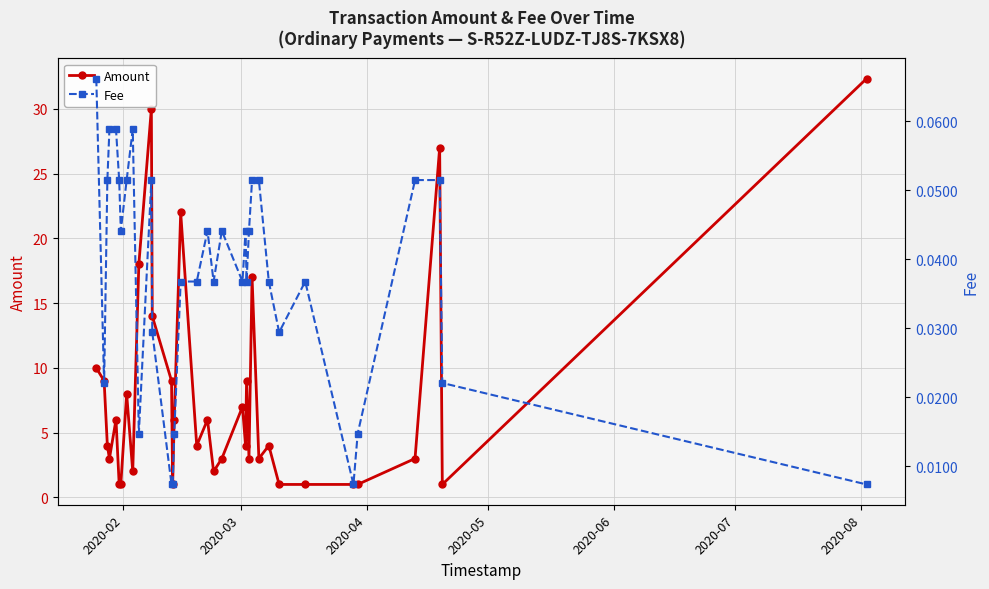

What is the difference between the maximum and second lowest values in the Fee series?

0.1